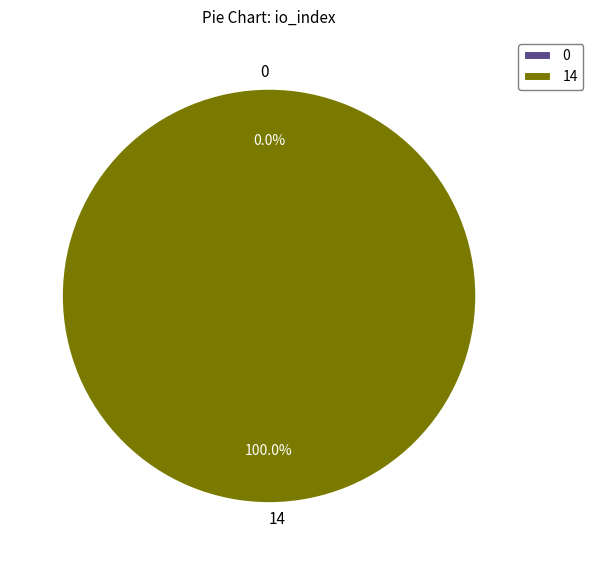

Is it true that tx_1 is 99% of the pie?

False